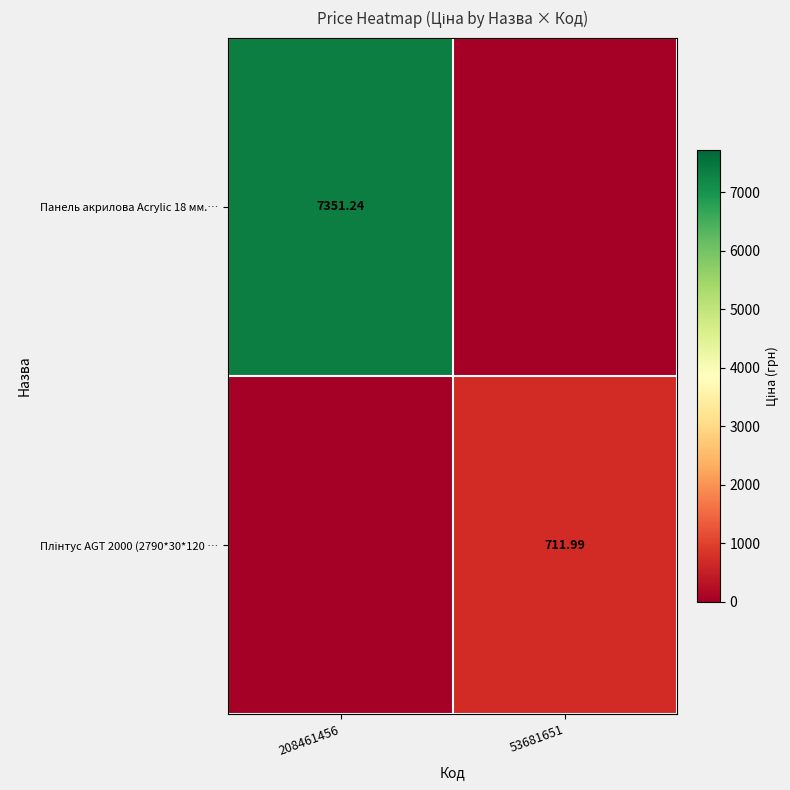

Where is Плінтус AGT 2000 (2790*30*120 … nearest to the value 355?

208461456